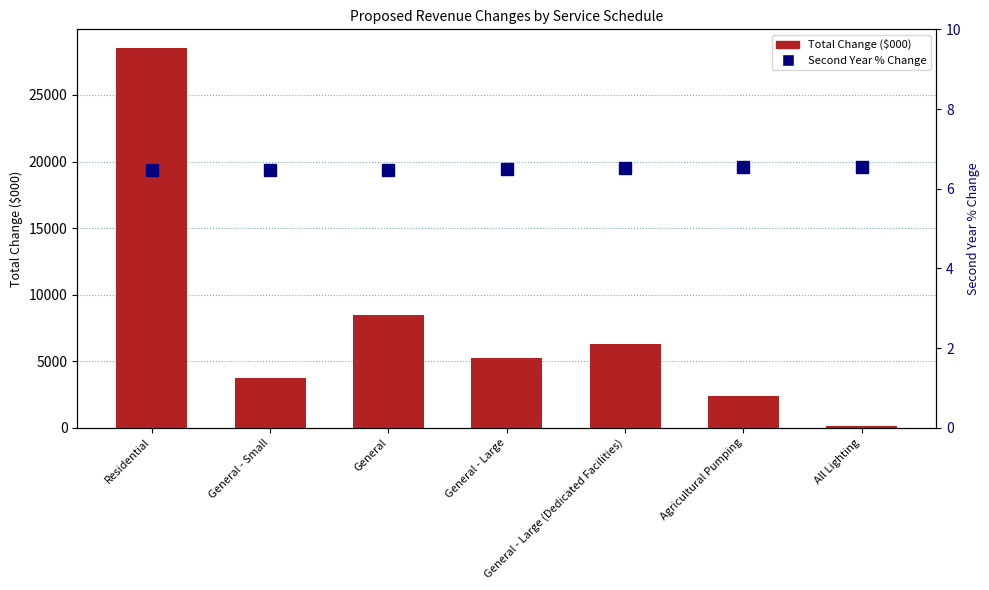

What is the difference between the highest and lowest values at Residential?

28500.5